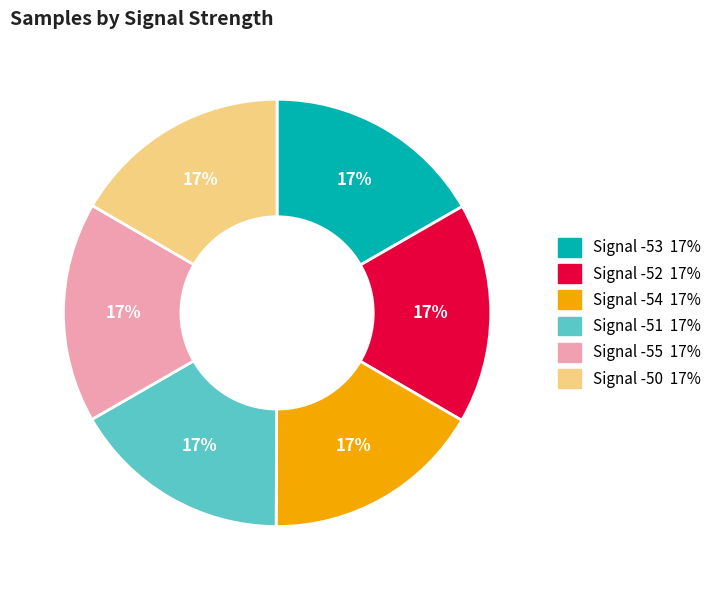

Is there any slice that represents more than half of the pie?

No